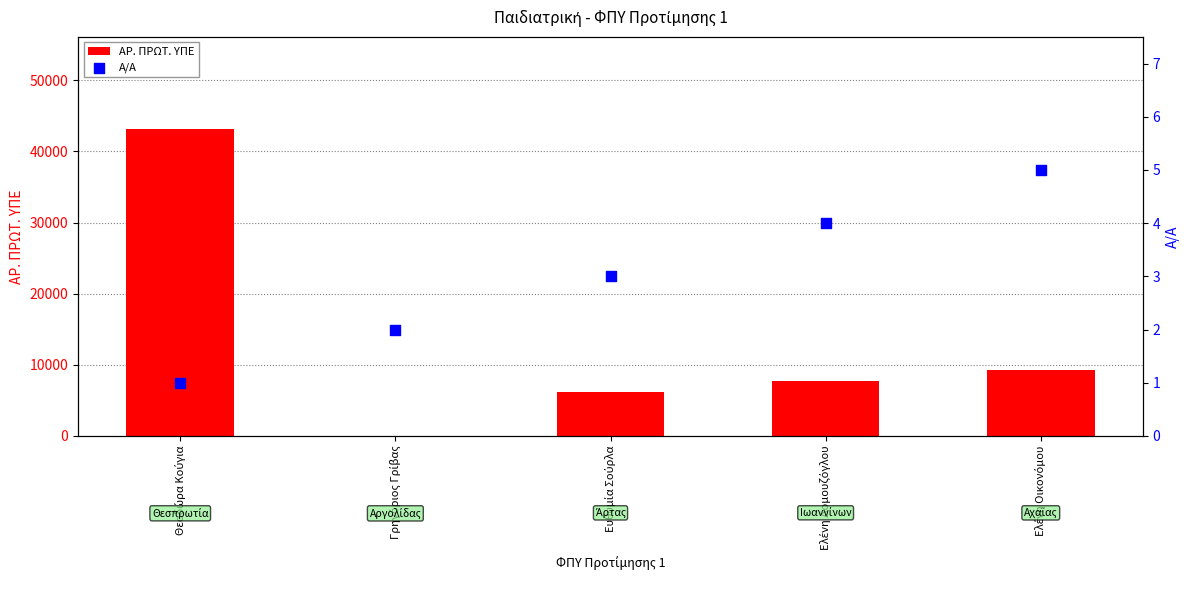

At how many categories does at least one series exceed 14595?

1